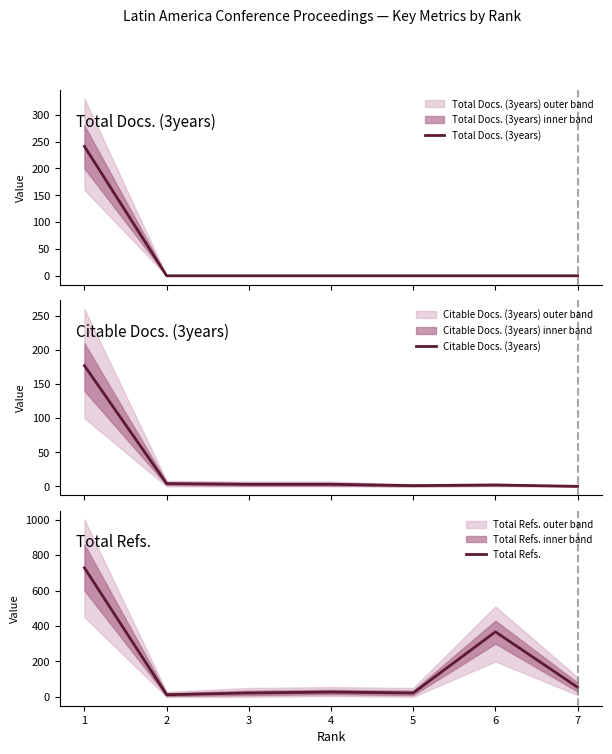

The value of Total Refs. at 3 is 22. True or false?

True